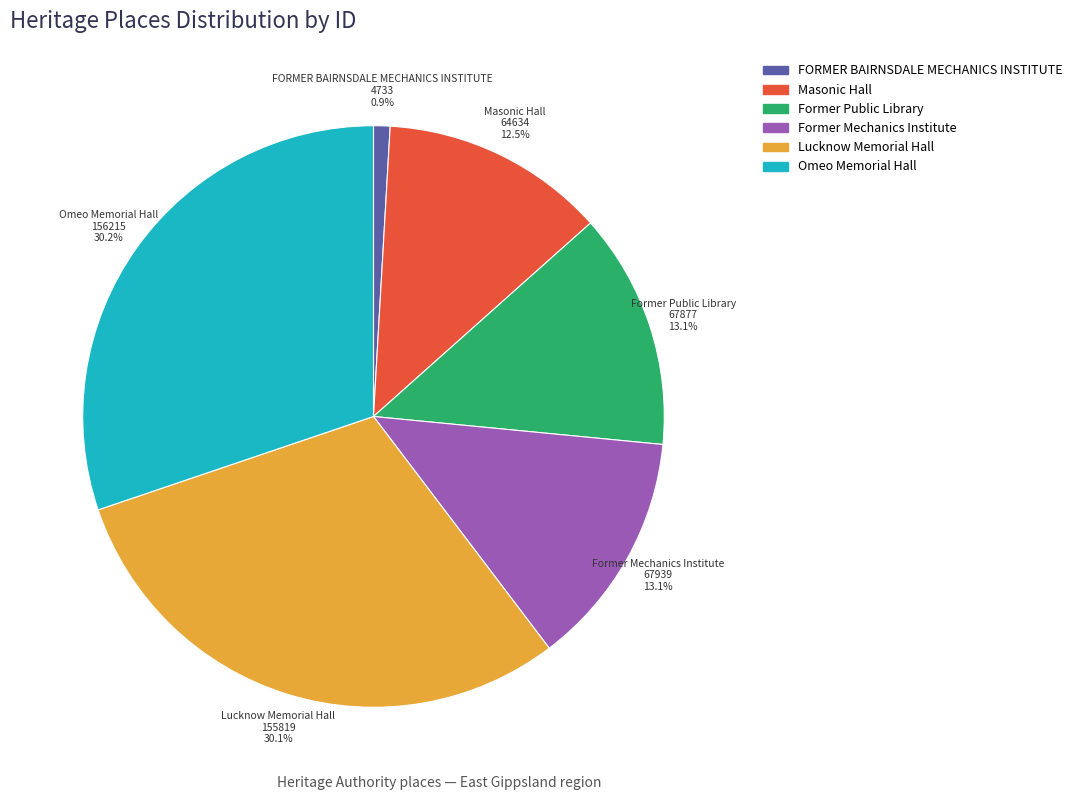

Between FORMER BAIRNSDALE MECHANICS INSTITUTE and Masonic Hall, which is larger?

Masonic Hall